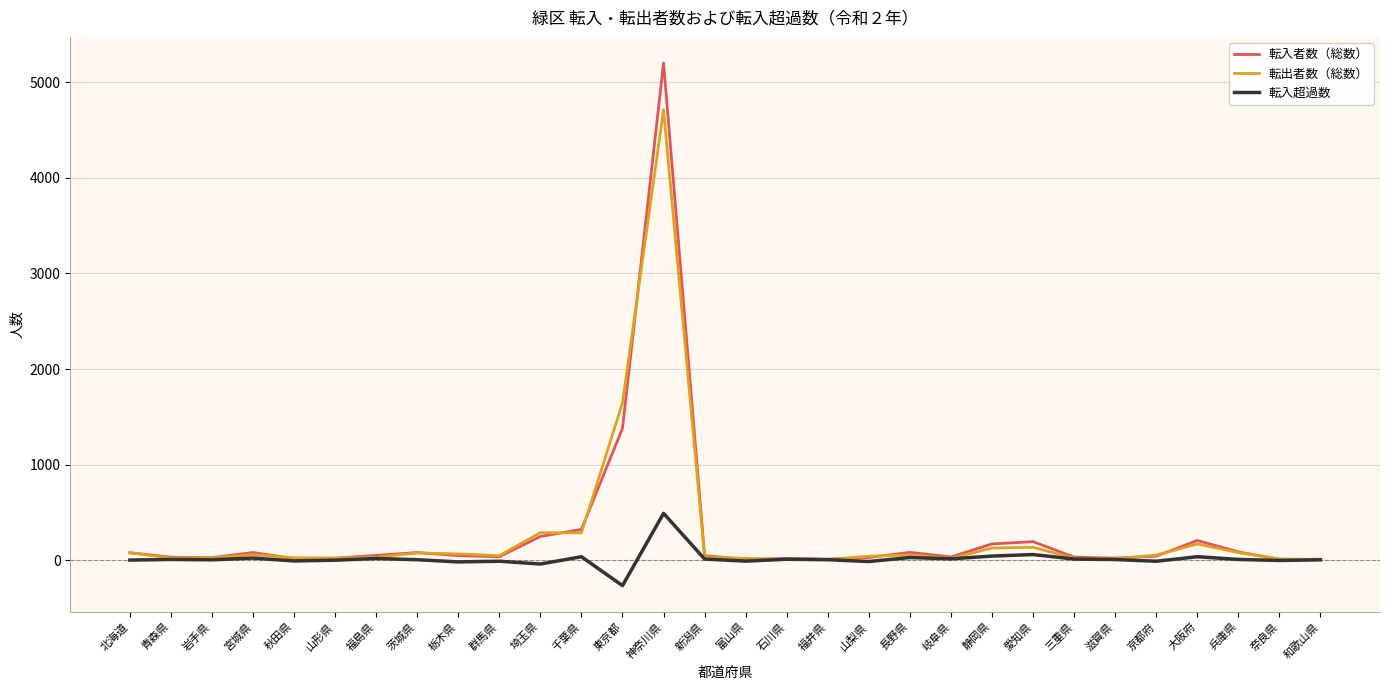

How many values in the 転入超過数 series are below 7?

15